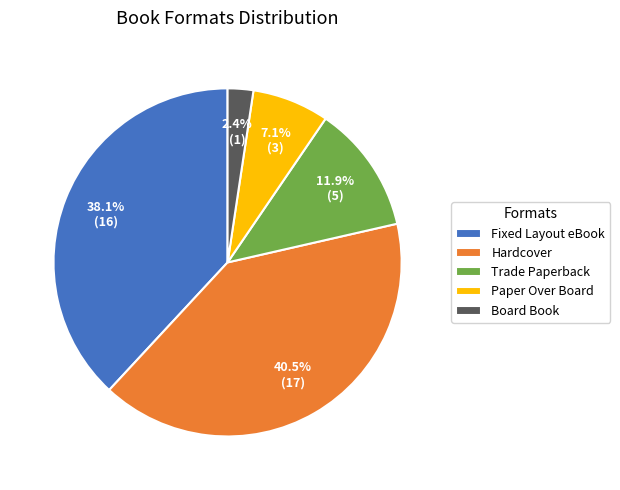

Approximately how many times larger is the value at Board Book compared to Fixed Layout eBook?

0.1